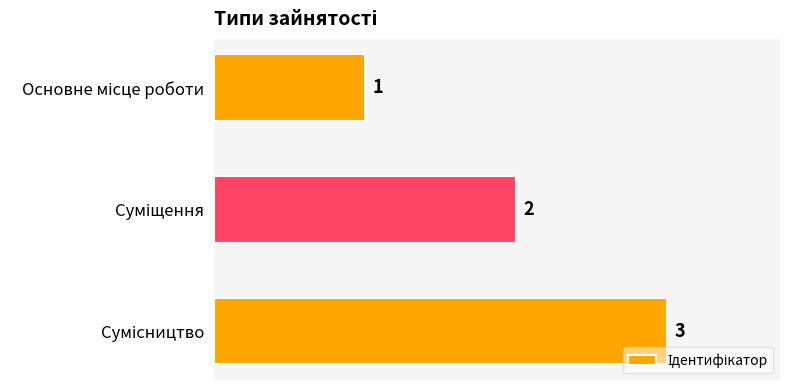

How many data points does each series have?

3